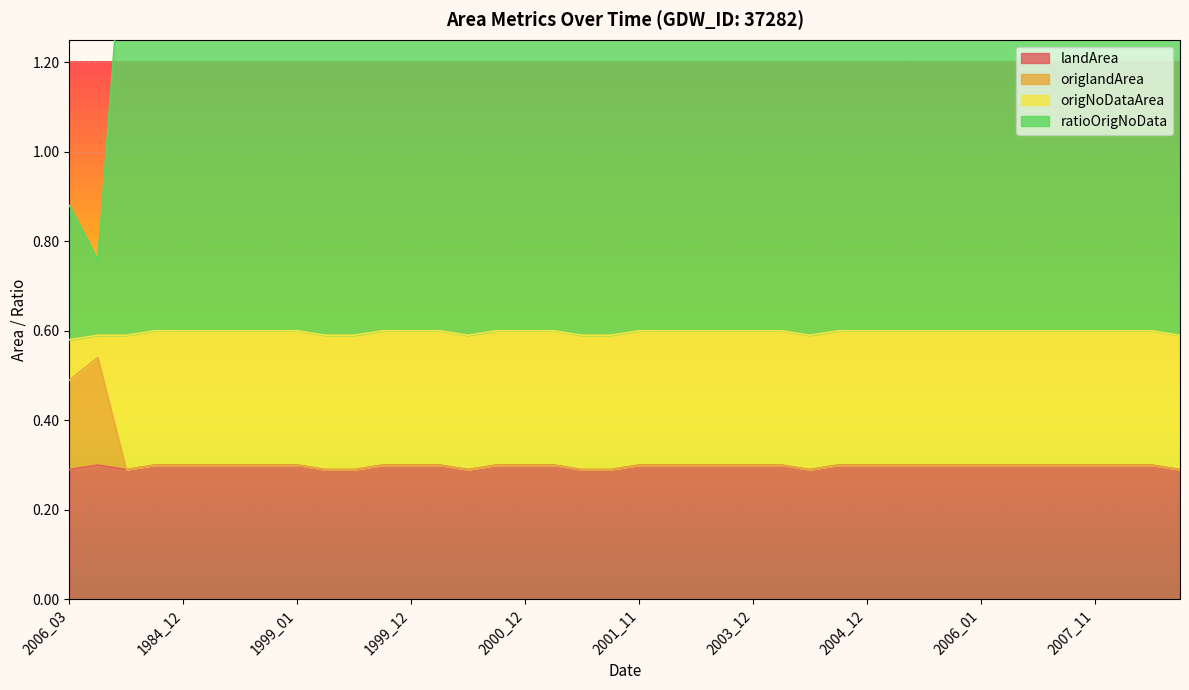

What is the difference between the second highest and minimum values in the origNoDataArea series?

0.2